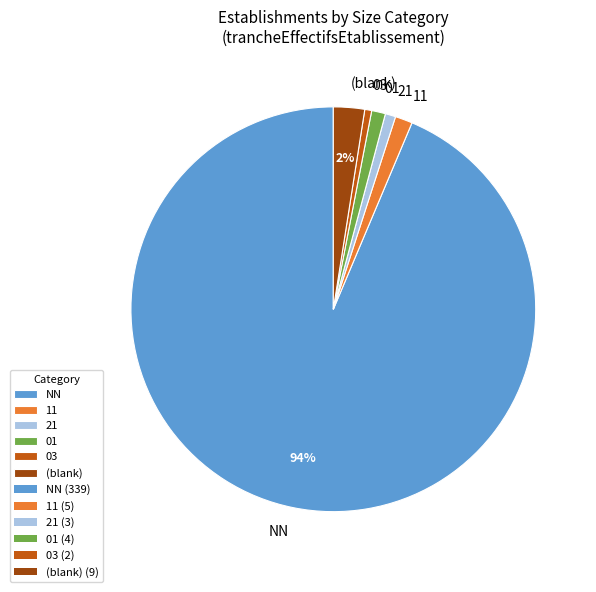

What is the largest slice in the pie chart?

NN